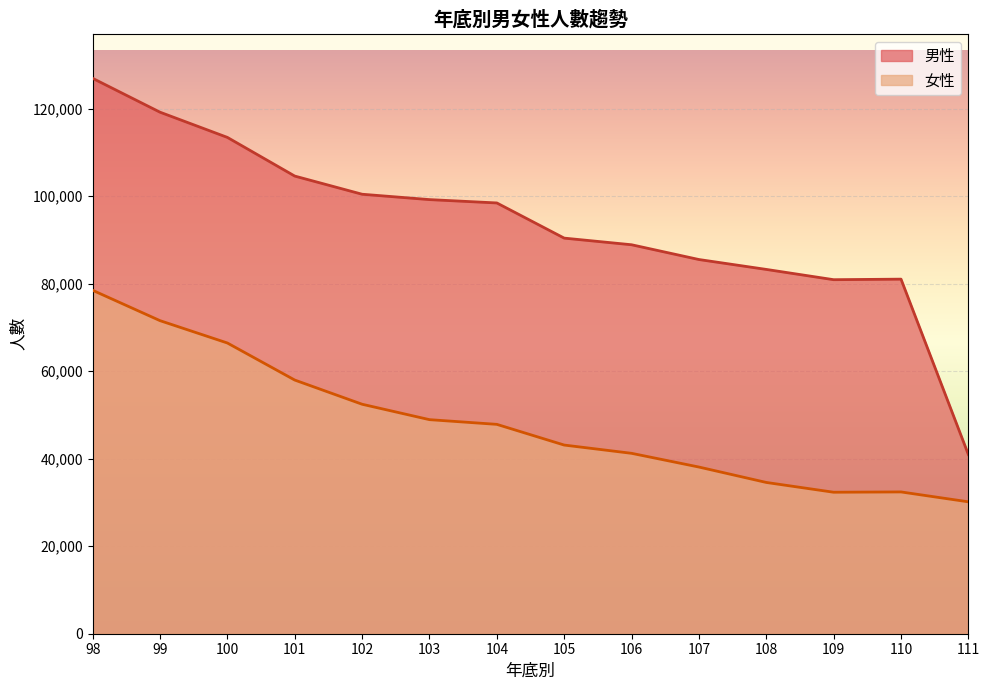

What is the difference between the maximum and minimum values in the 女性 series?

48347